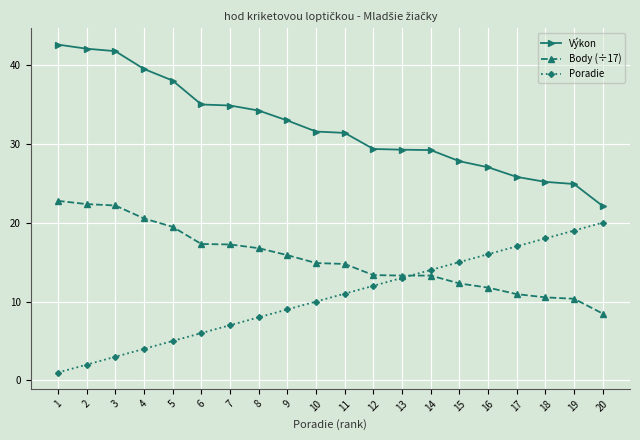

List the series in order of their overall mean, highest first.

Výkon, Body (÷17), Poradie